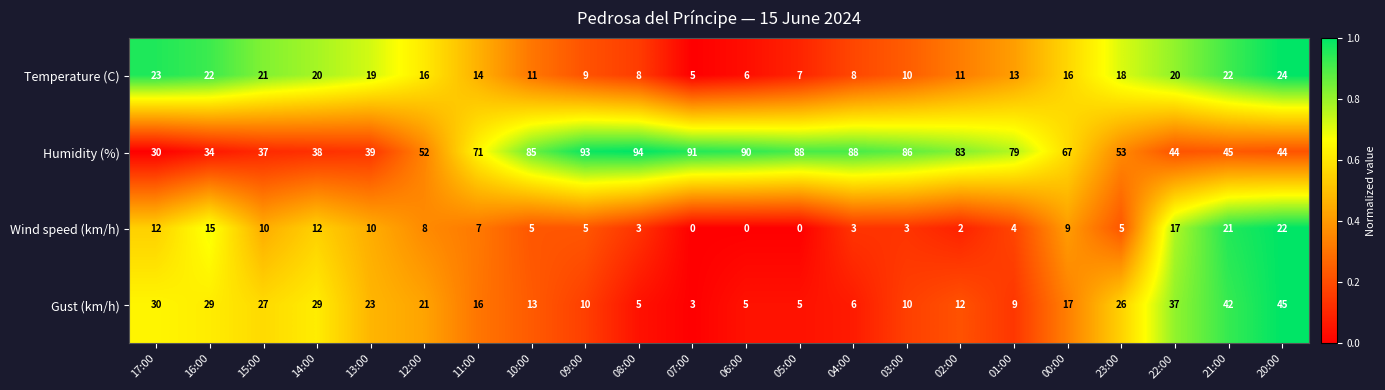

Which series has the widest spread of values?

Humidity (%)